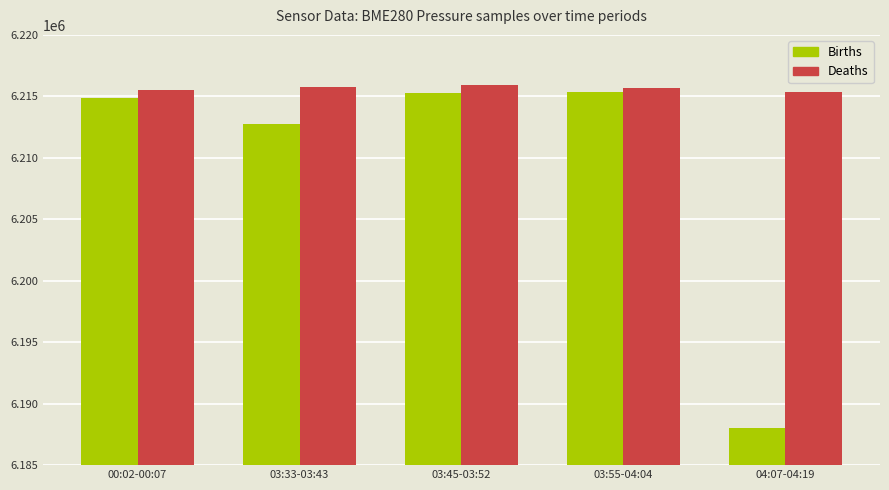

What is the smallest value displayed?

6188011